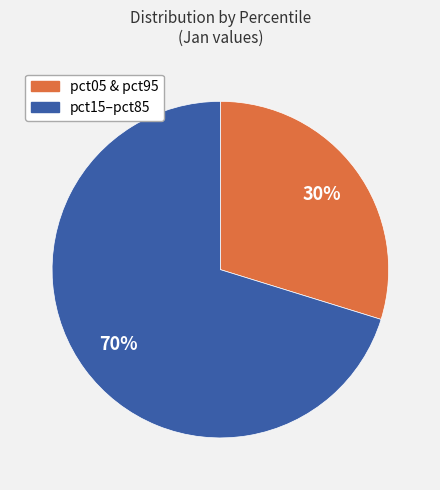

To the nearest percent, what is the difference between the largest and smallest slice percentages?

40%